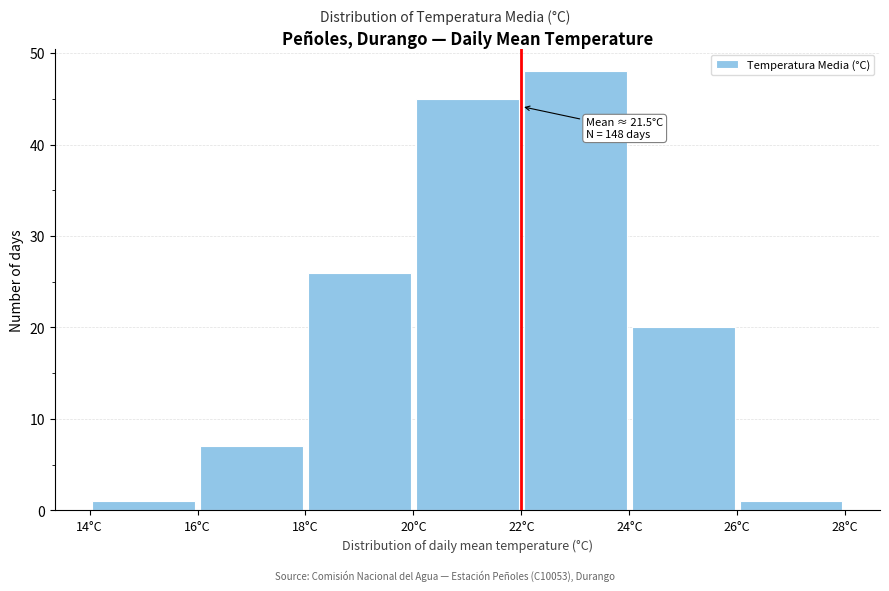

Over which range of the x-axis is the bar tallest?

22 to 24